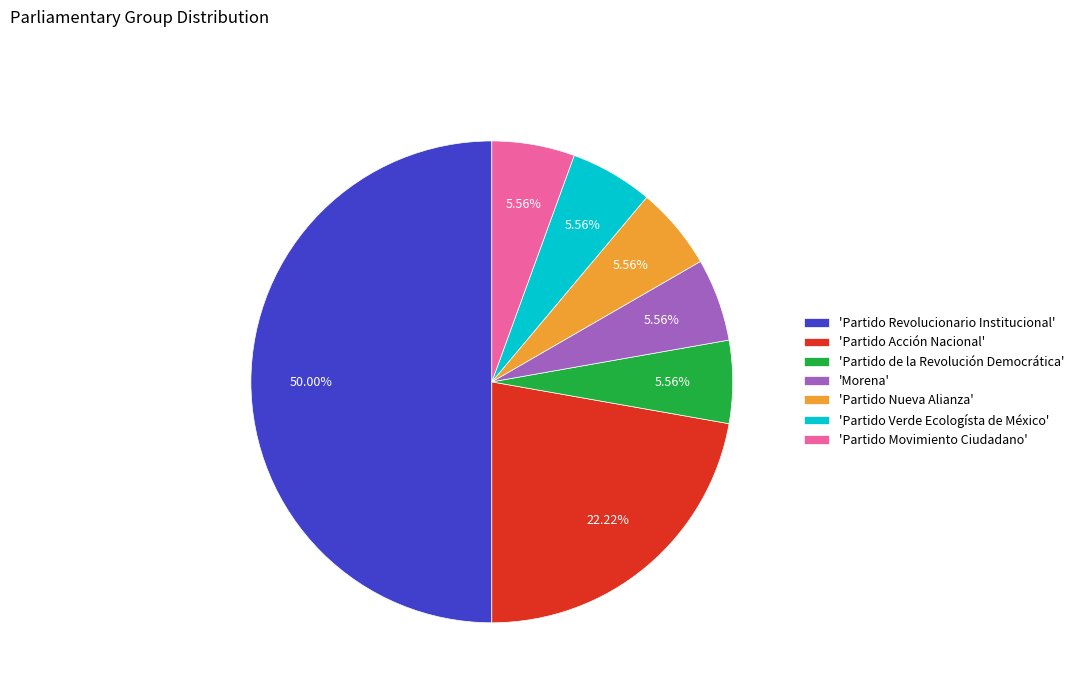

Count the number of slices in the pie.

7